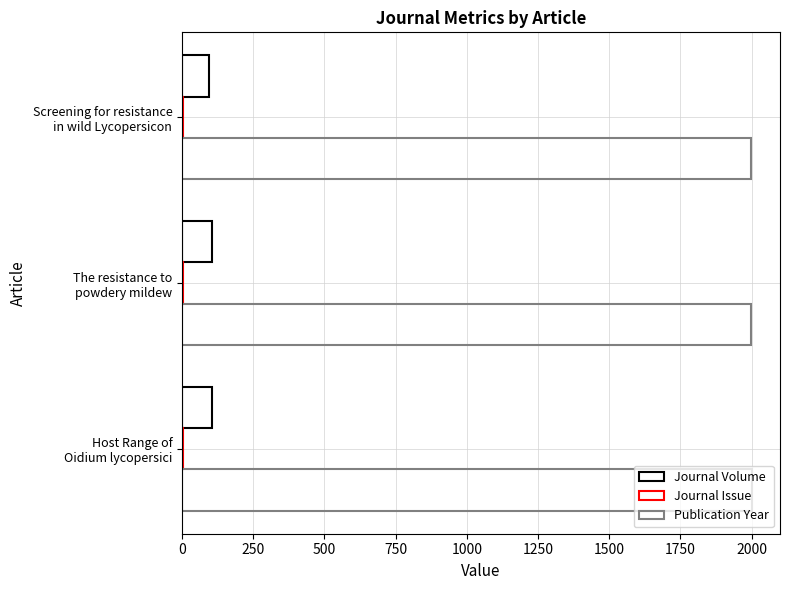

What is the value of the Journal Issue bar at the 3rd from the left?

5